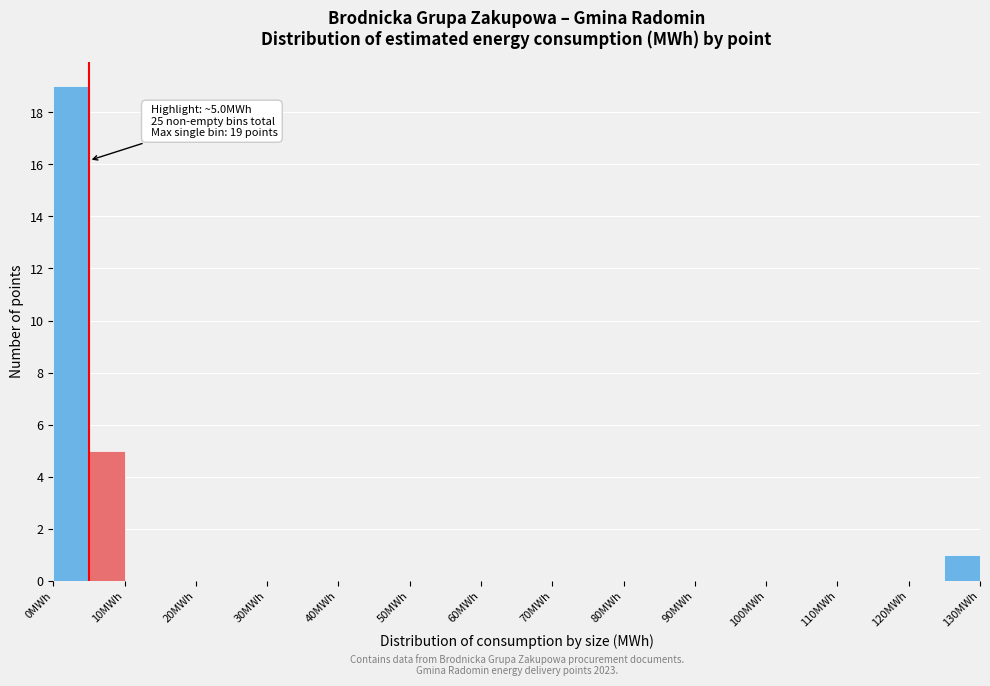

Which range on the x-axis has the tallest bar?

0 to 5